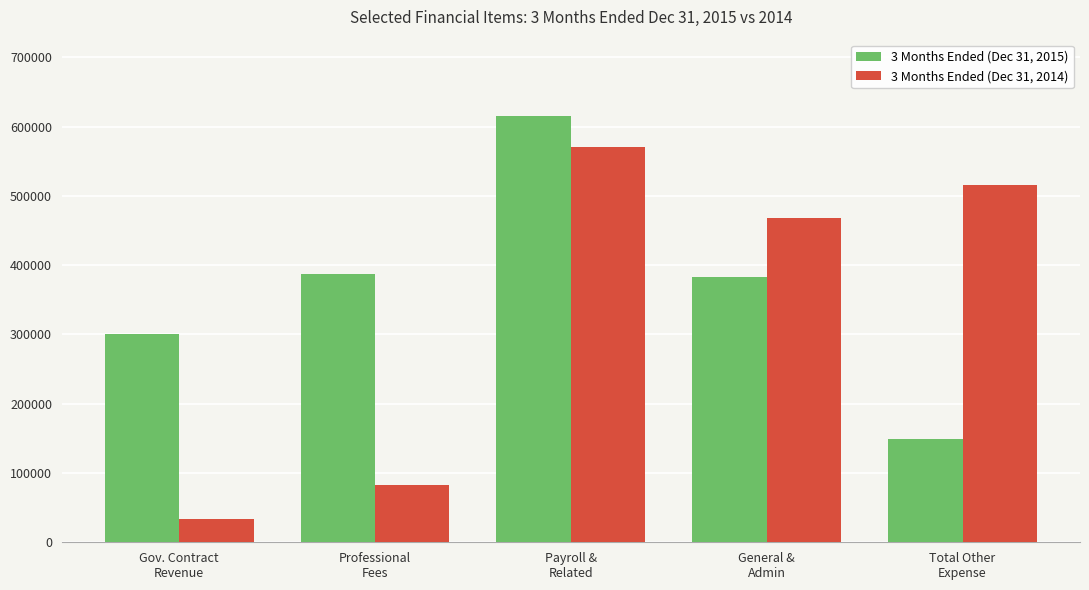

How many bars are there in each group?

2